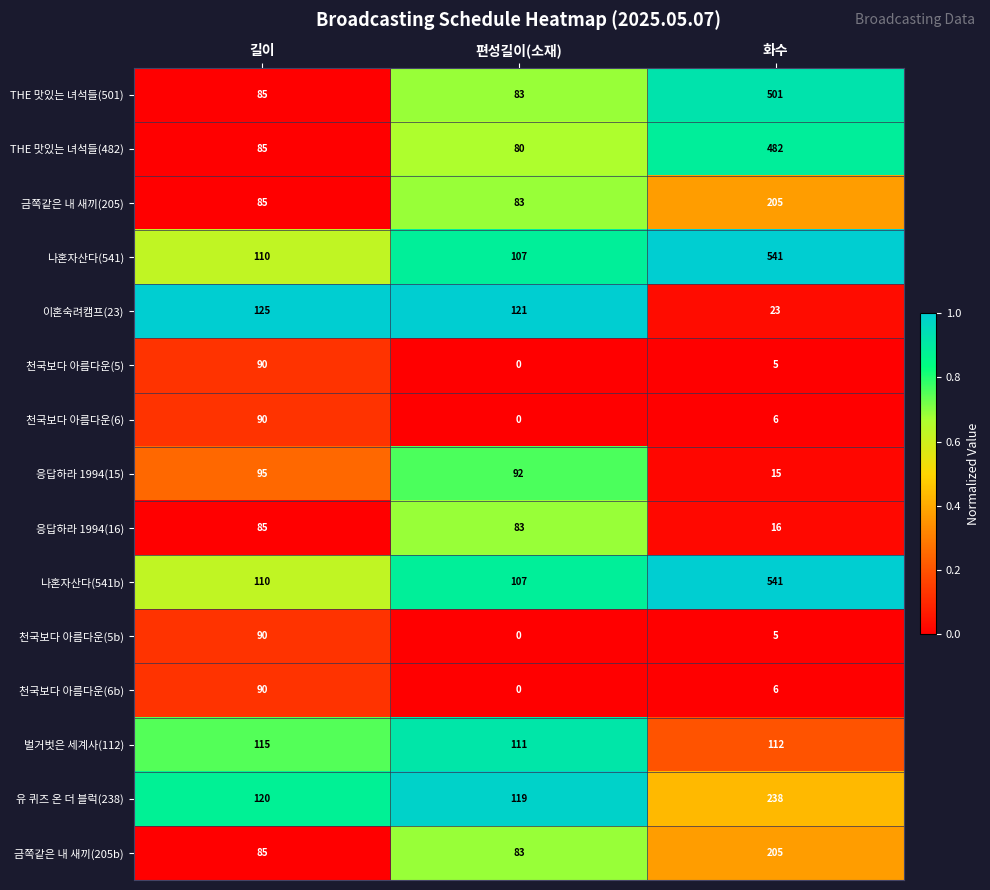

What is the difference between the highest and lowest values at 편성길이(소재)?

121